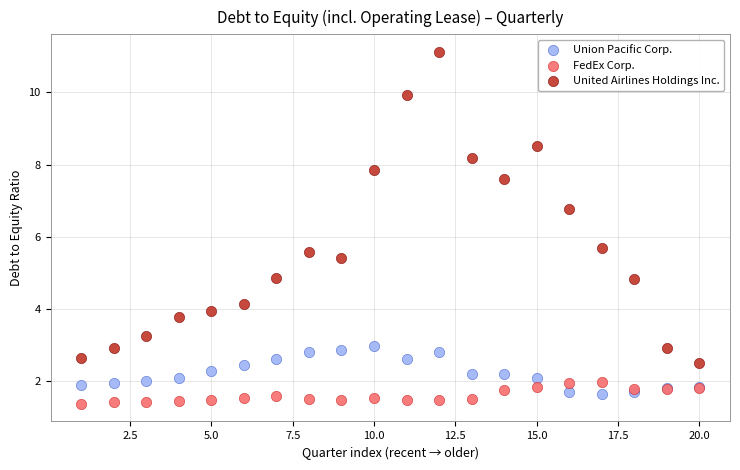

Which series has the widest spread of Y values?

United Airlines Holdings Inc.